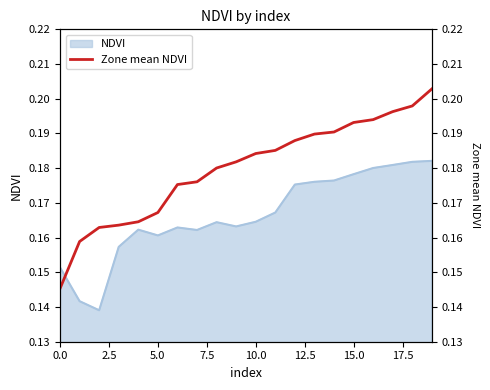

Between 16 and 18, which is larger?

18